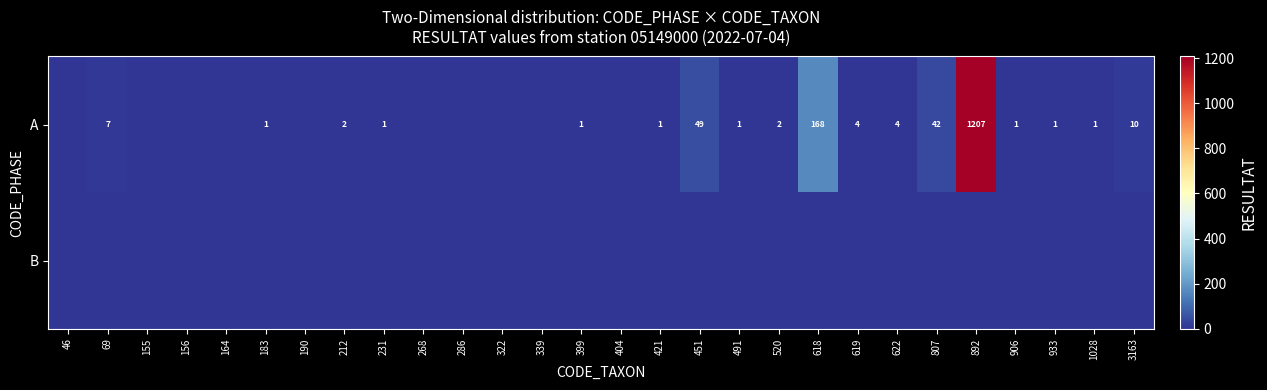

What is the greatest value displayed?

1207